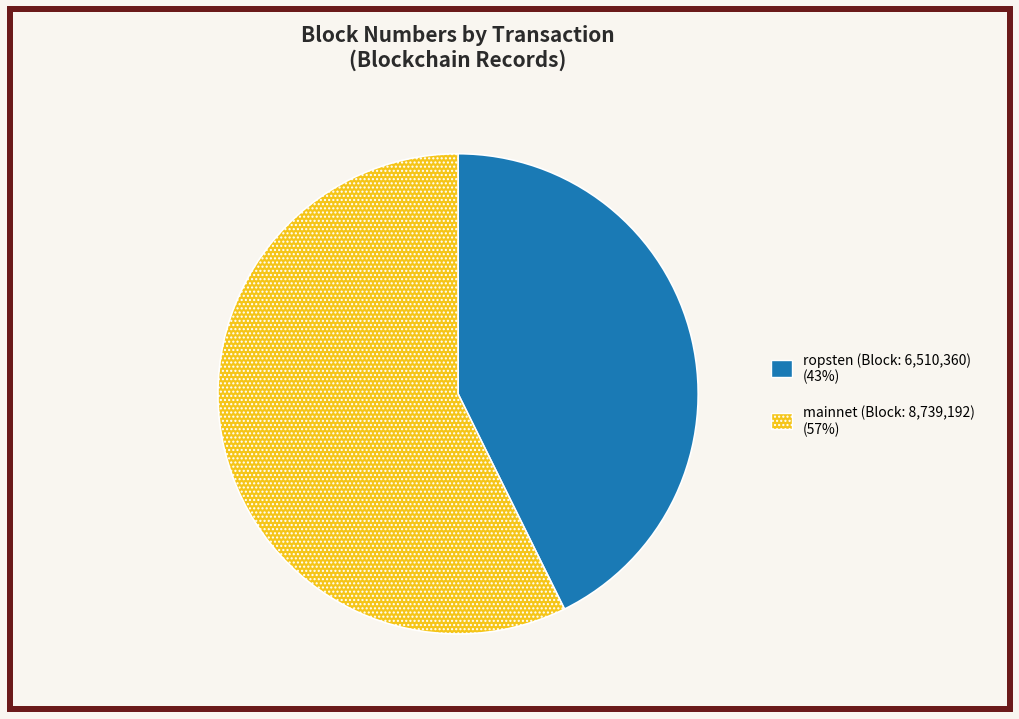

Is there a majority slice in this chart?

Yes